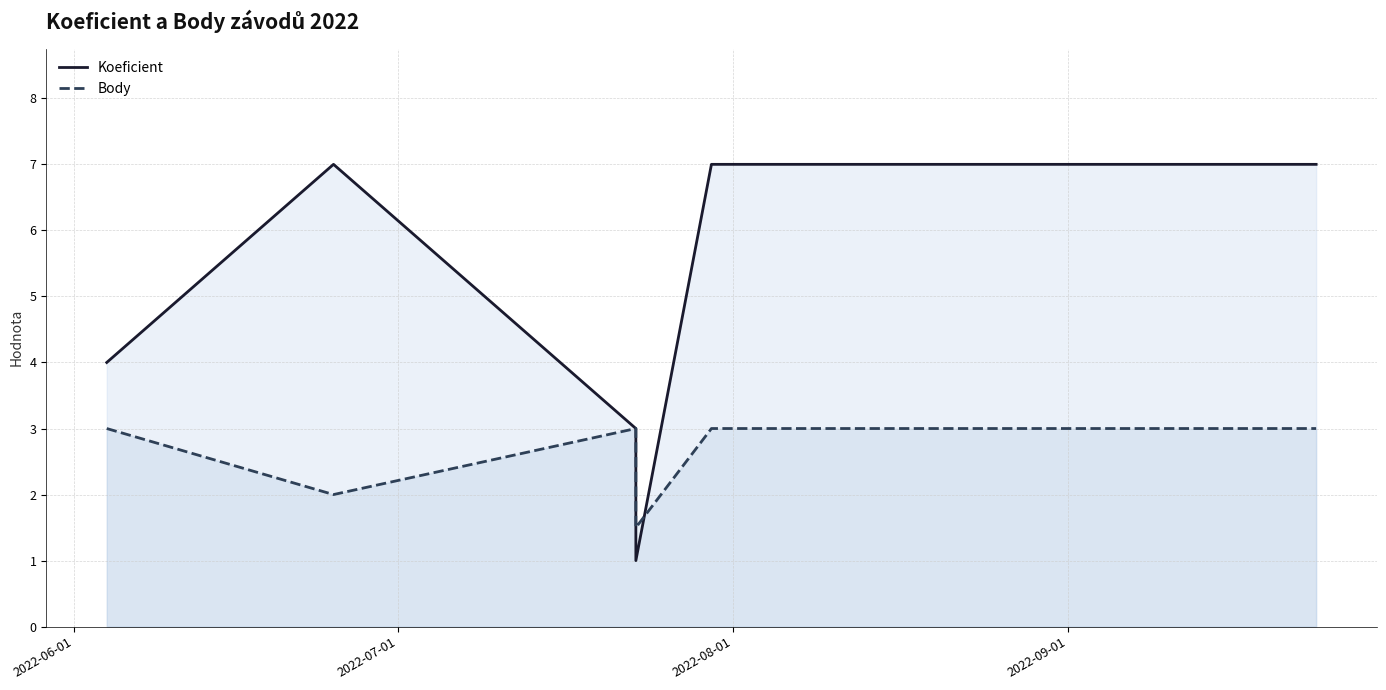

In Koeficient, how many points are lower than both neighbors (excluding endpoints)?

1